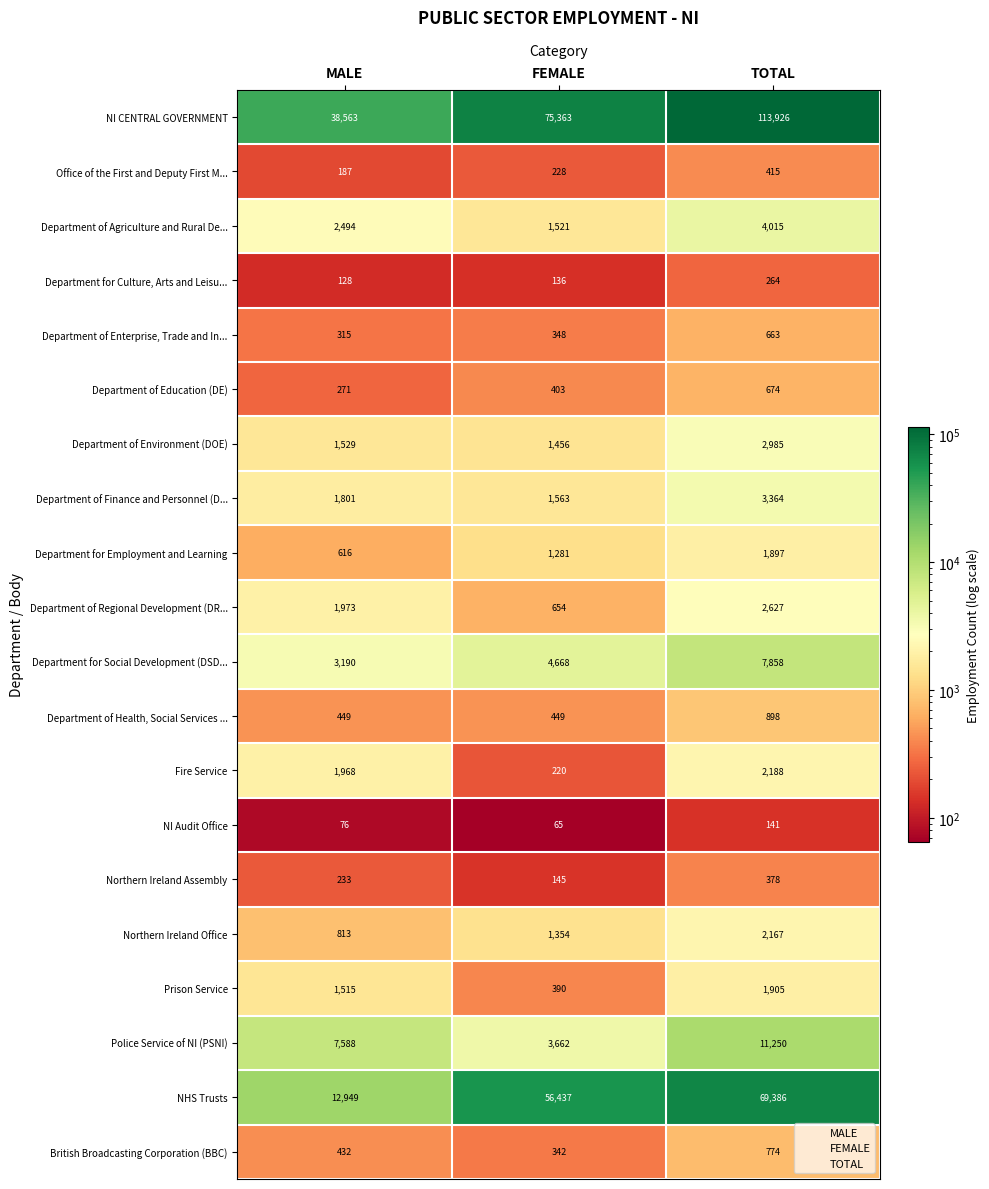

How many distinct data groups are displayed?

20